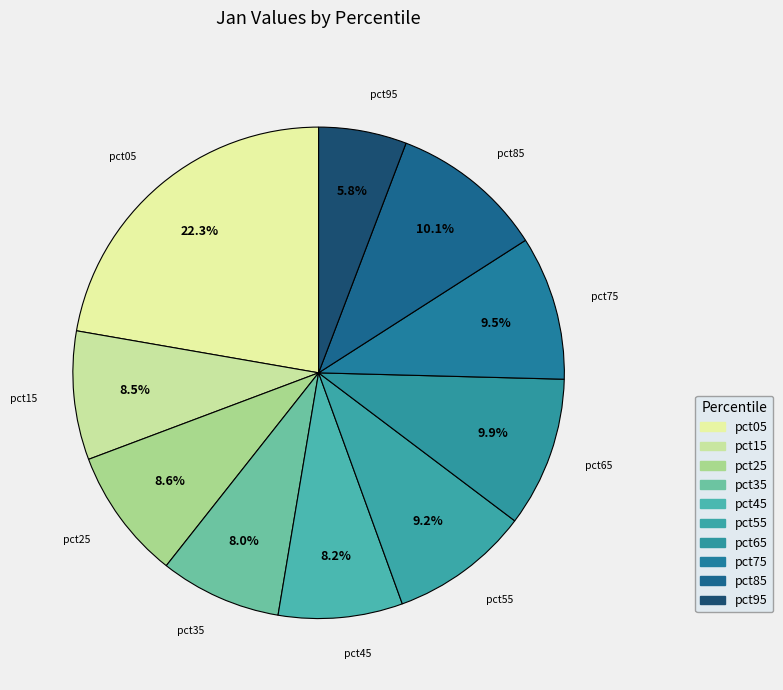

What percentage do pct15 and pct25 together represent?

17.1%